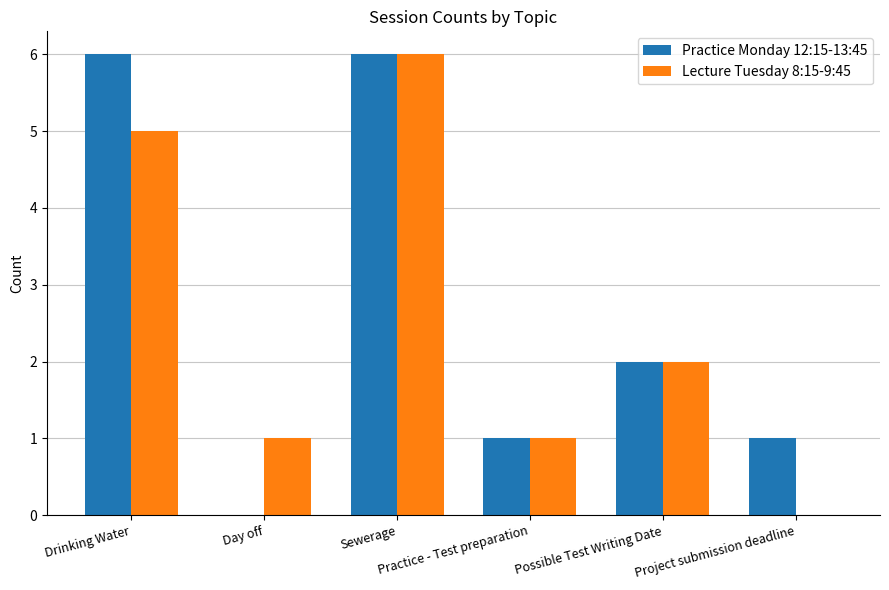

Where is Lecture Tuesday 8:15-9:45 nearest to the value 3?

Possible Test Writing Date